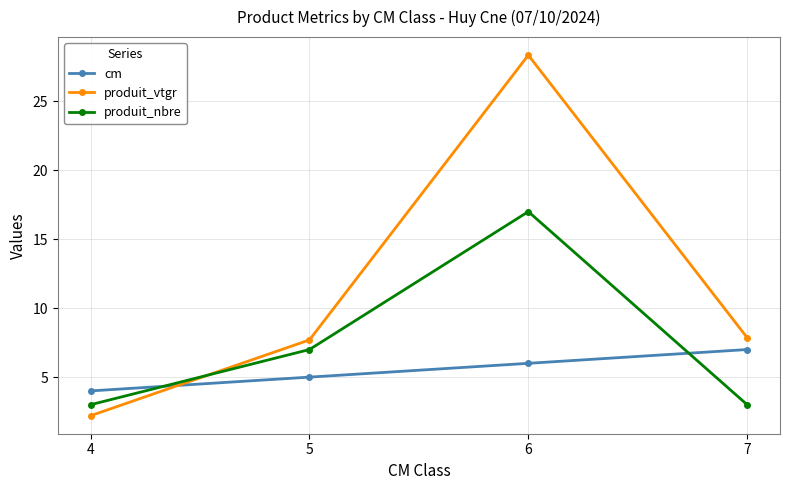

List the series in order of their overall mean, lowest first.

cm, produit_nbre, produit_vtgr